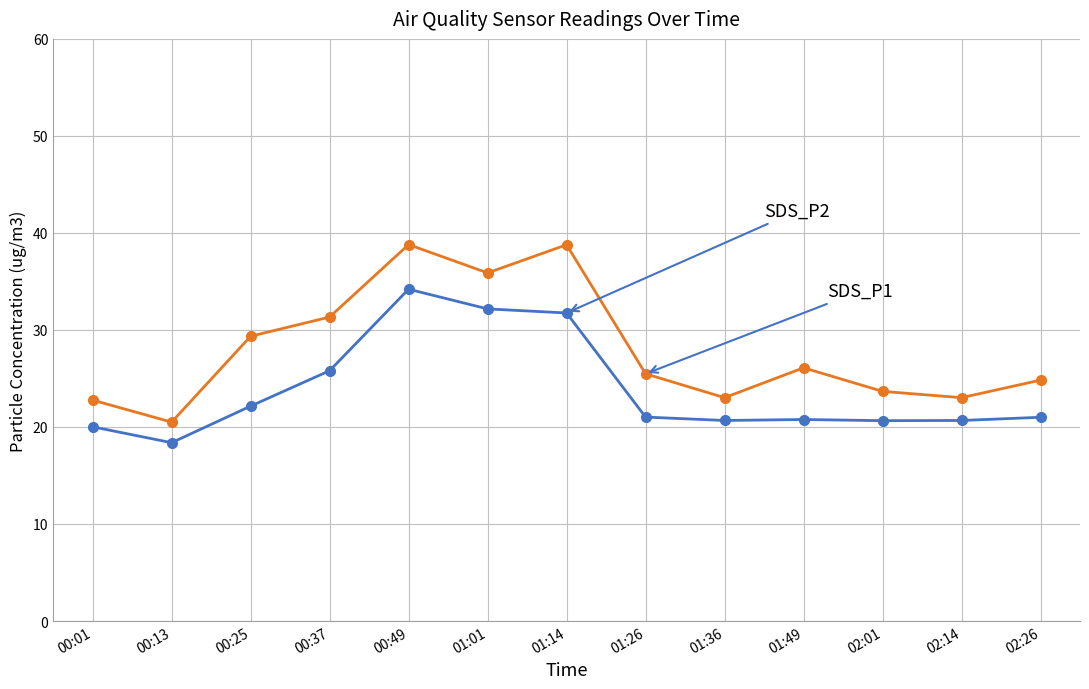

At which category does the chart reach its minimum across all series?

00:13